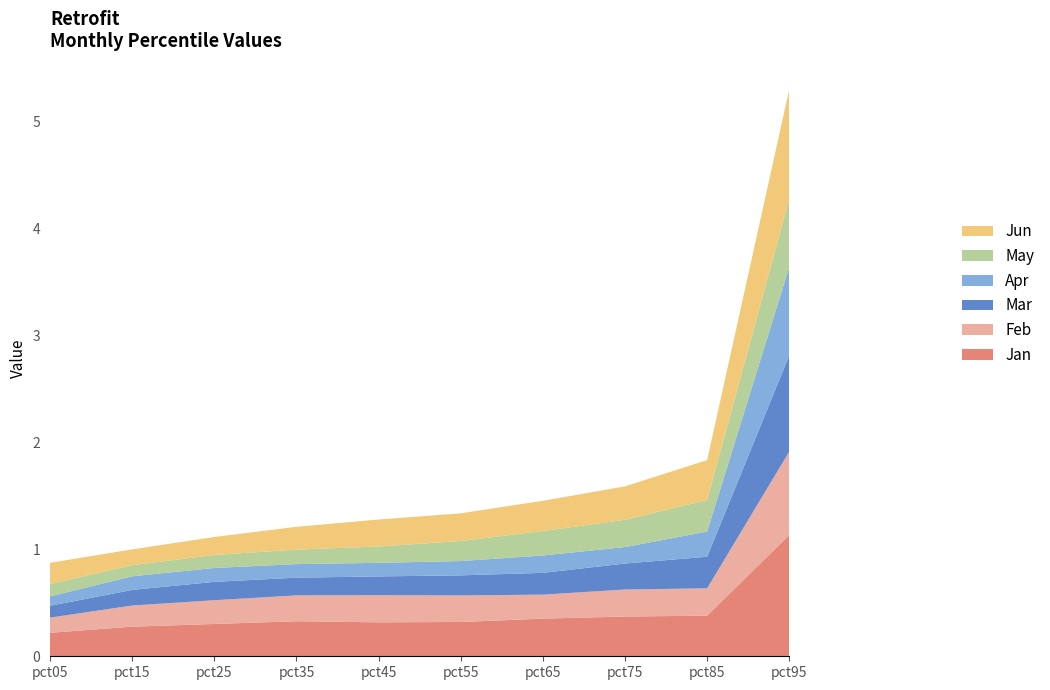

Reading left to right, what are all the values shown in this chart?

Jan: 0.2	0.3	0.3	0.3	0.3	0.3	0.4	0.4	0.4	1.1
Feb: 0.1	0.2	0.2	0.2	0.3	0.2	0.2	0.3	0.3	0.8
Mar: 0.1	0.1	0.2	0.2	0.2	0.2	0.2	0.2	0.3	0.9
Apr: 0.1	0.1	0.1	0.1	0.1	0.1	0.2	0.2	0.2	0.8
May: 0.1	0.1	0.1	0.1	0.2	0.2	0.2	0.3	0.3	0.6
Jun: 0.2	0.1	0.2	0.2	0.3	0.3	0.3	0.3	0.4	1.0